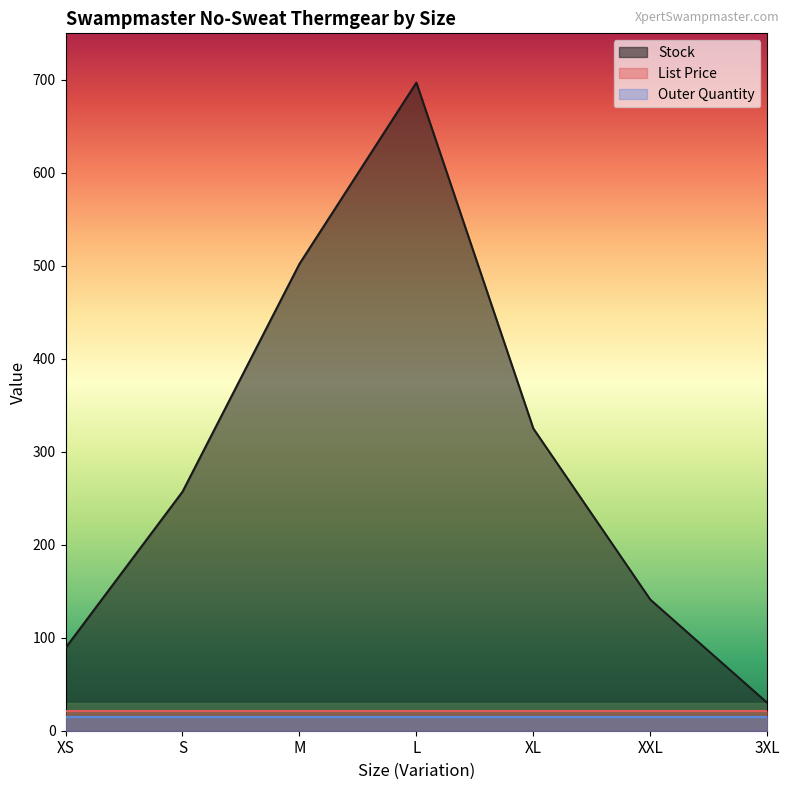

Is the value of Outer Quantity at XS greater than the value of List Price at XL?

No